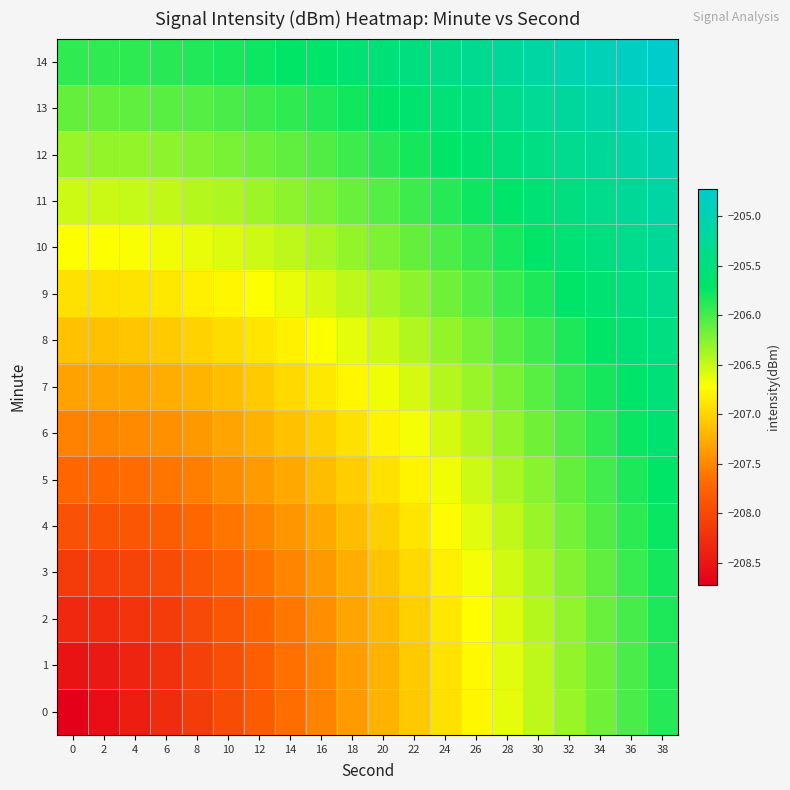

Between 34 and 8, which is larger?

34